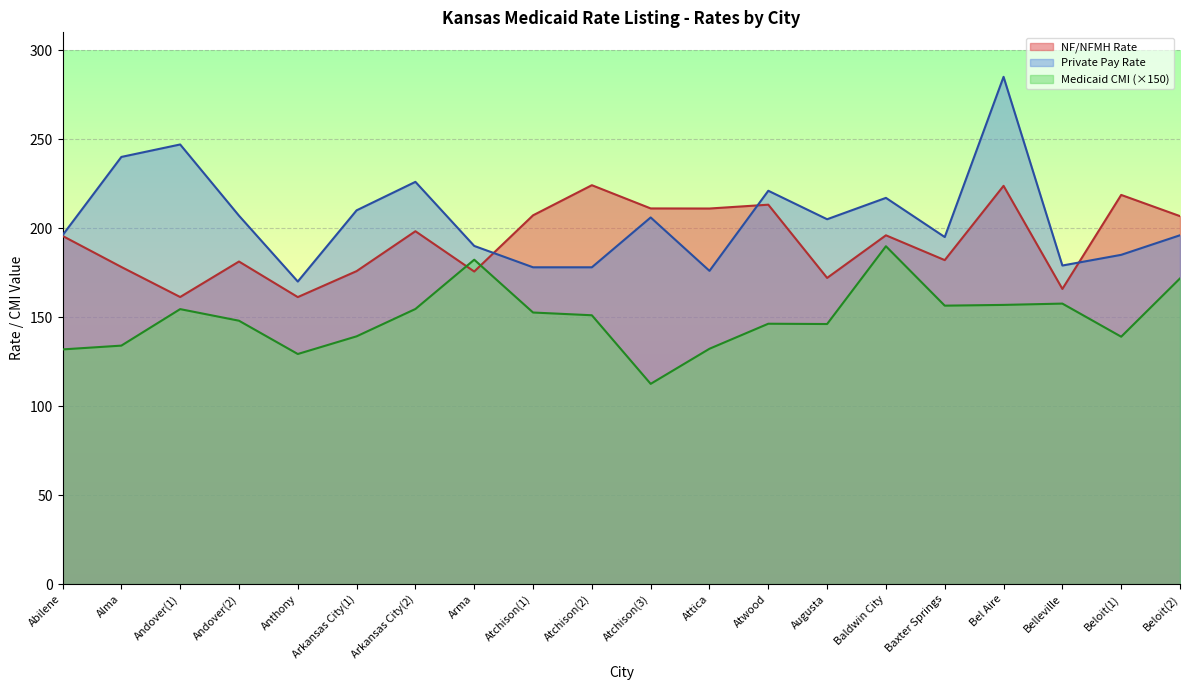

Is it true that Medicaid CMI equals 94.4 at Atwood?

False